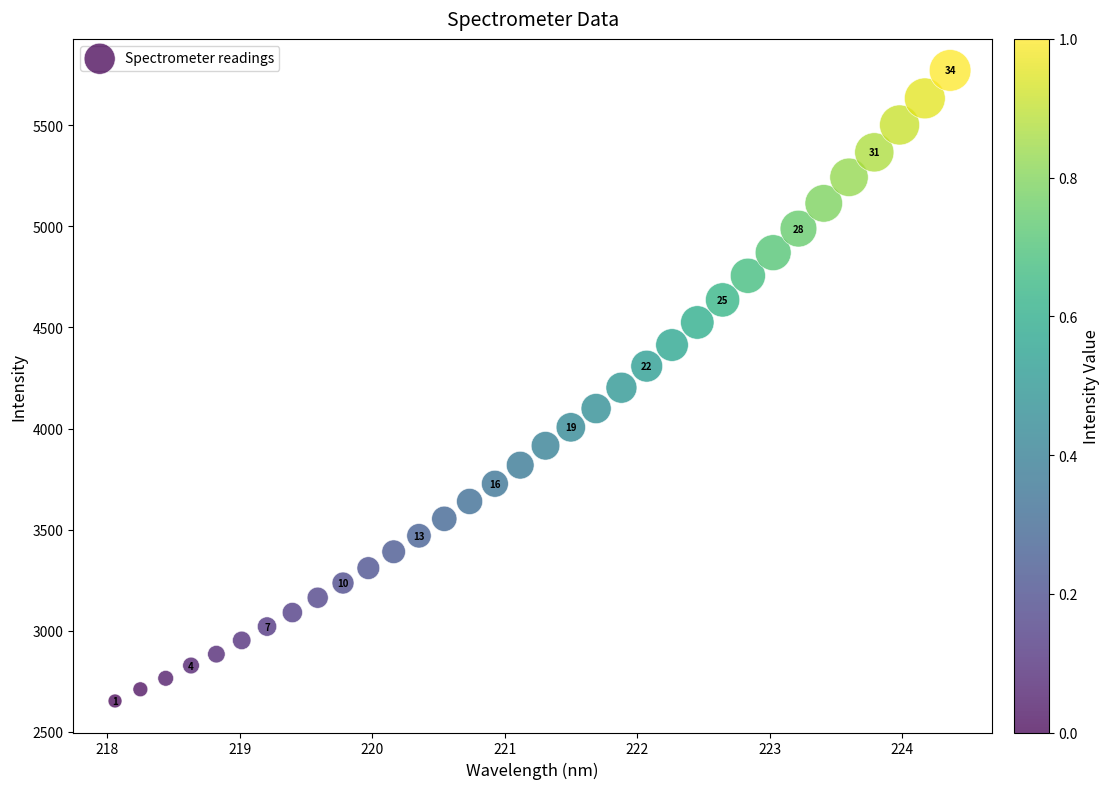

What is the range of Y values (max minus min)?

3117.6